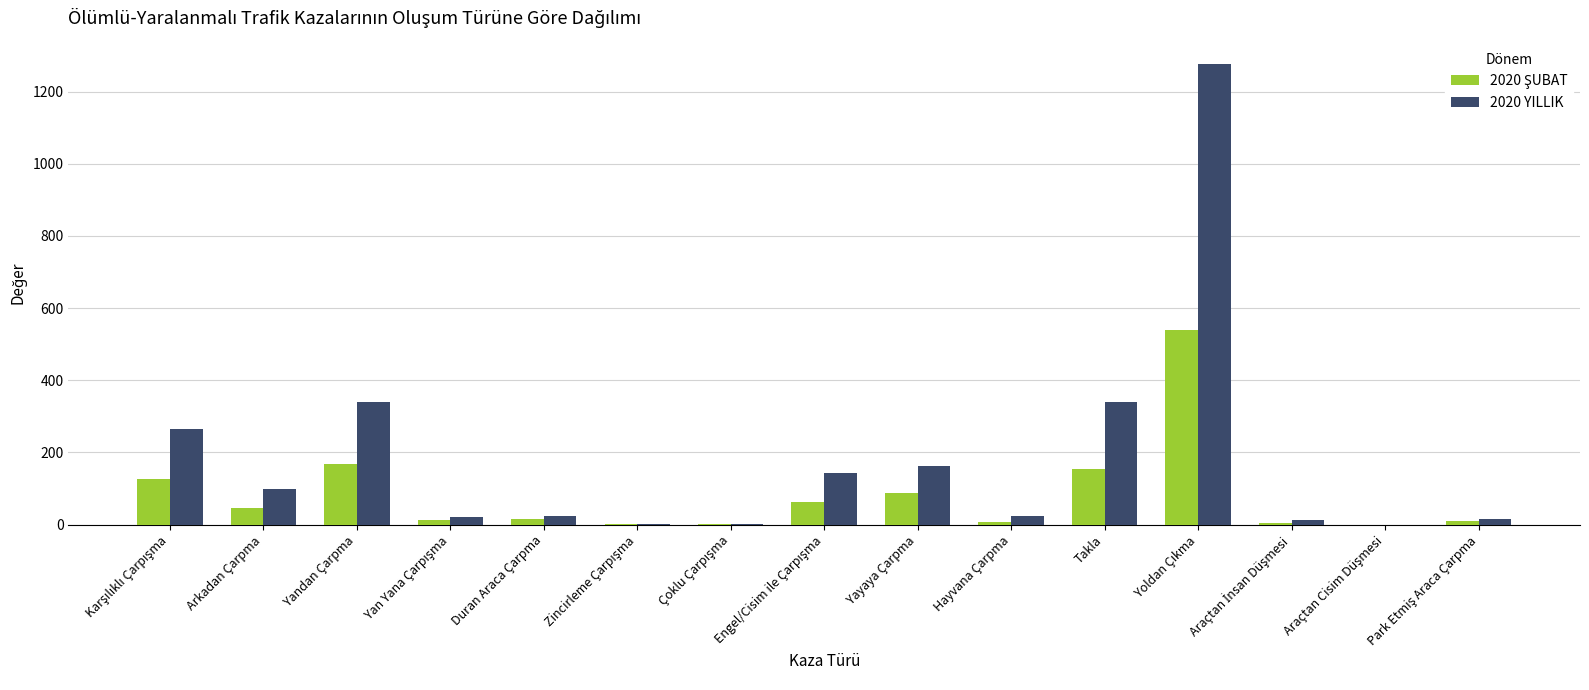

What is the maximum value shown in the chart?

1277